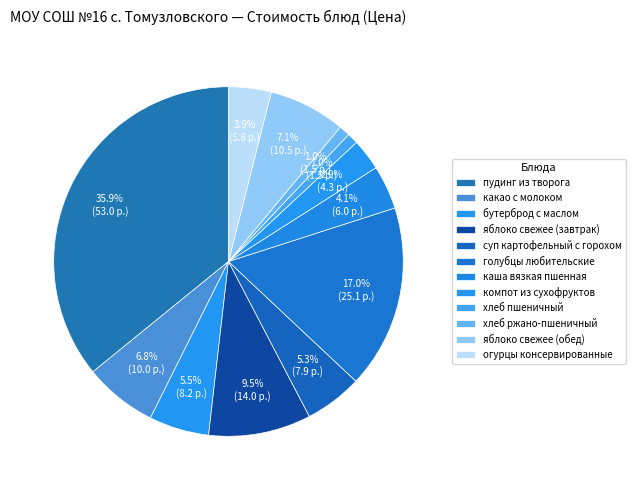

Approximately how many times larger is the value at яблоко свежее (обед) compared to суп картофельный с горохом?

1.3